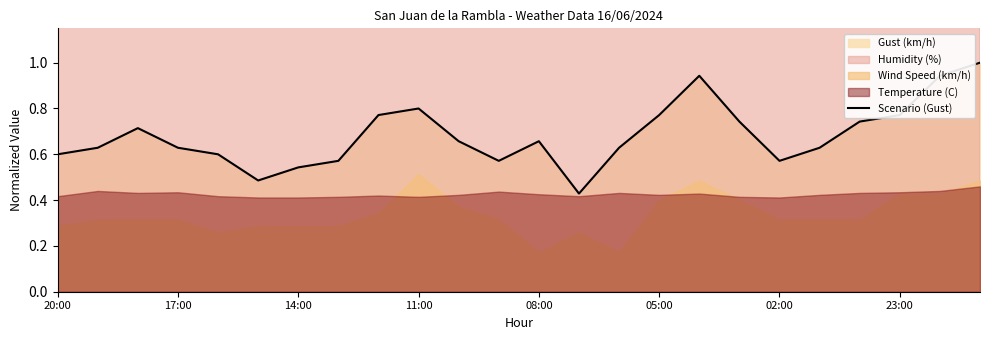

True or false: Scenario (Gust) has a value of 0.6 at 20:00.

True